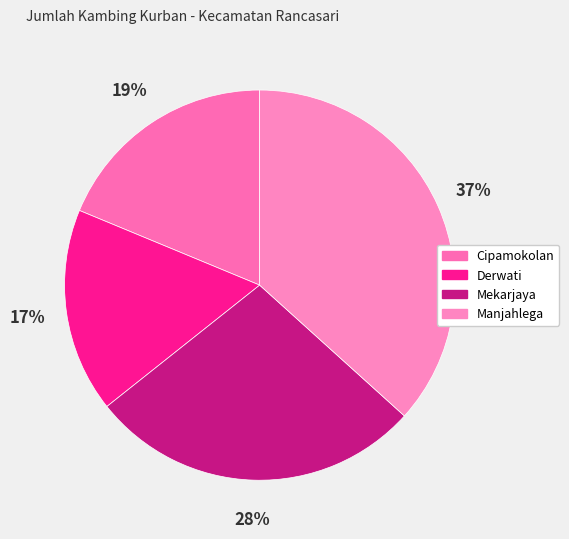

To the nearest percent, what is the difference between the largest and smallest slice percentages?

20%